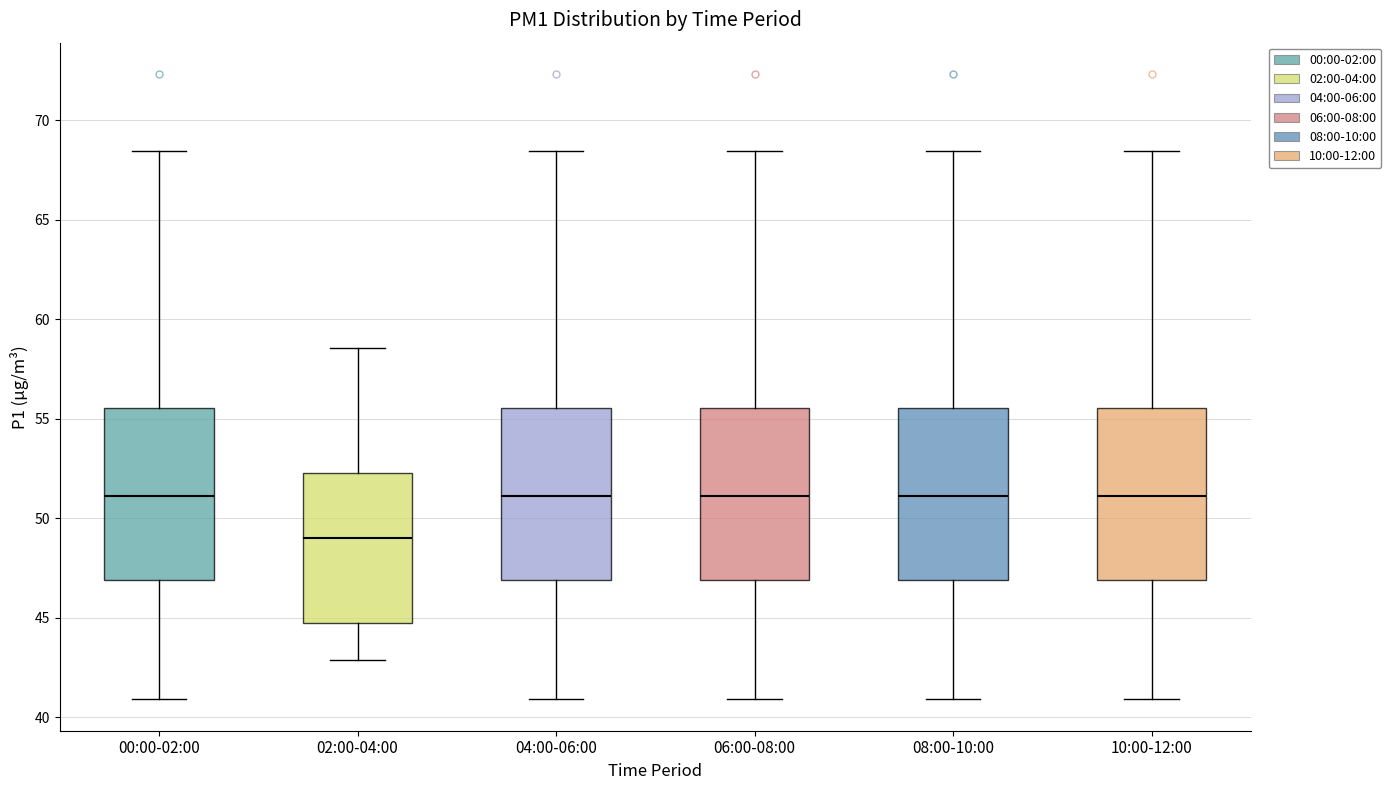

Where does the upper whisker of the box for 02:00-04:00 end on the y-axis? The values are not printed on the chart, so give them approximately, as read against the axis.

58.5